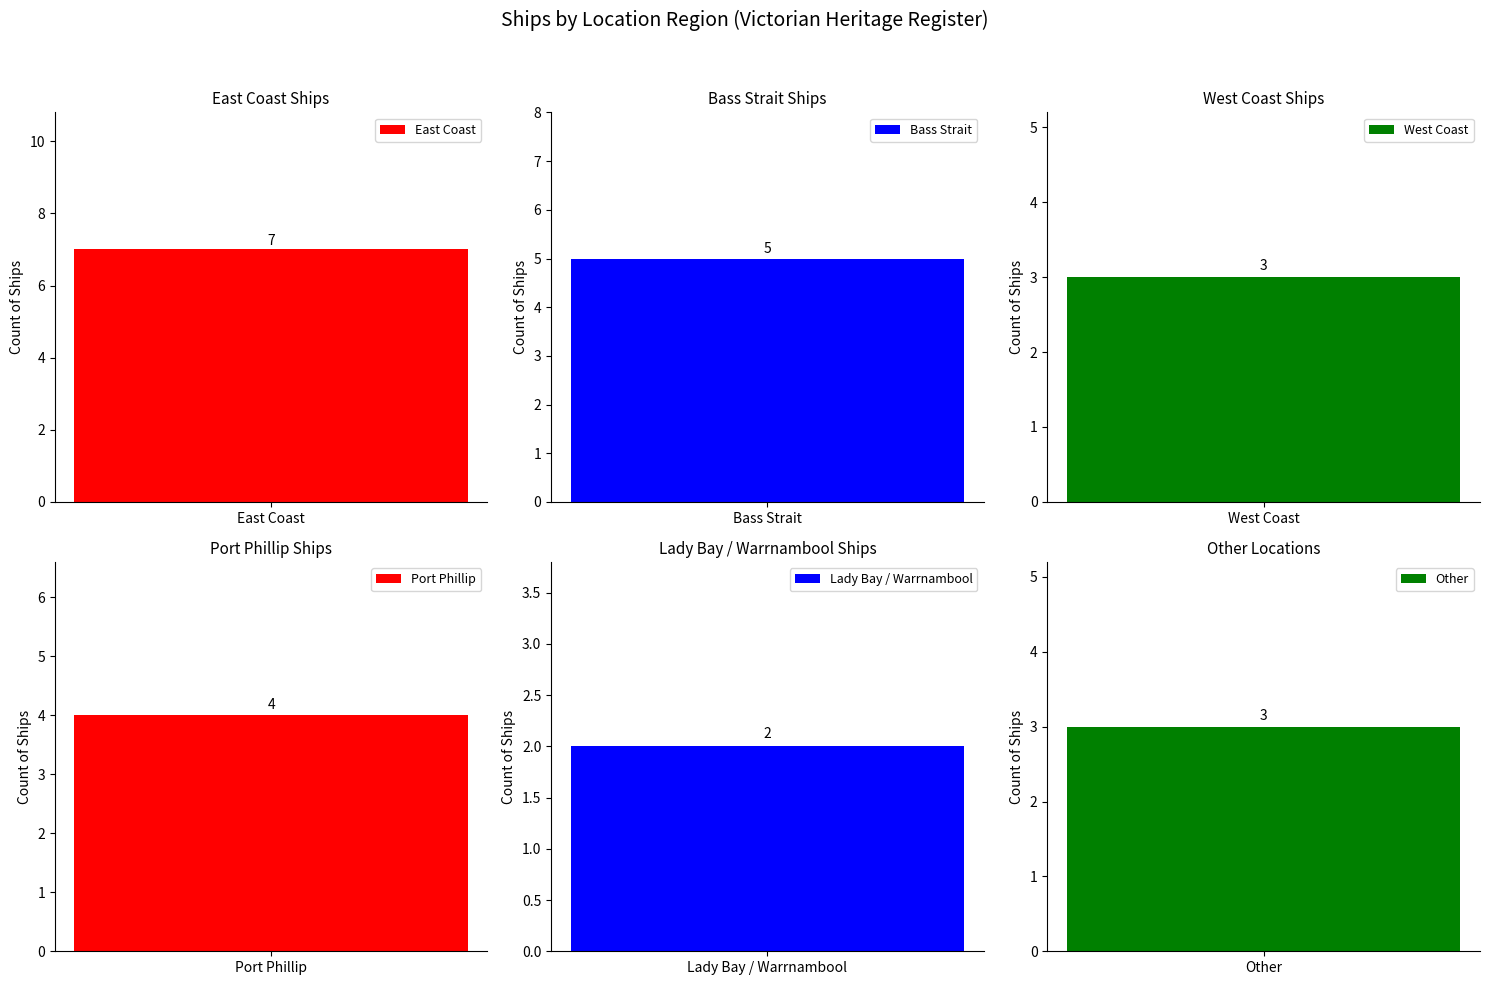

Rank the categories by value from highest to lowest.

East Coast, Bass Strait, Port Phillip, West Coast, Other, Lady Bay / Warrnambool